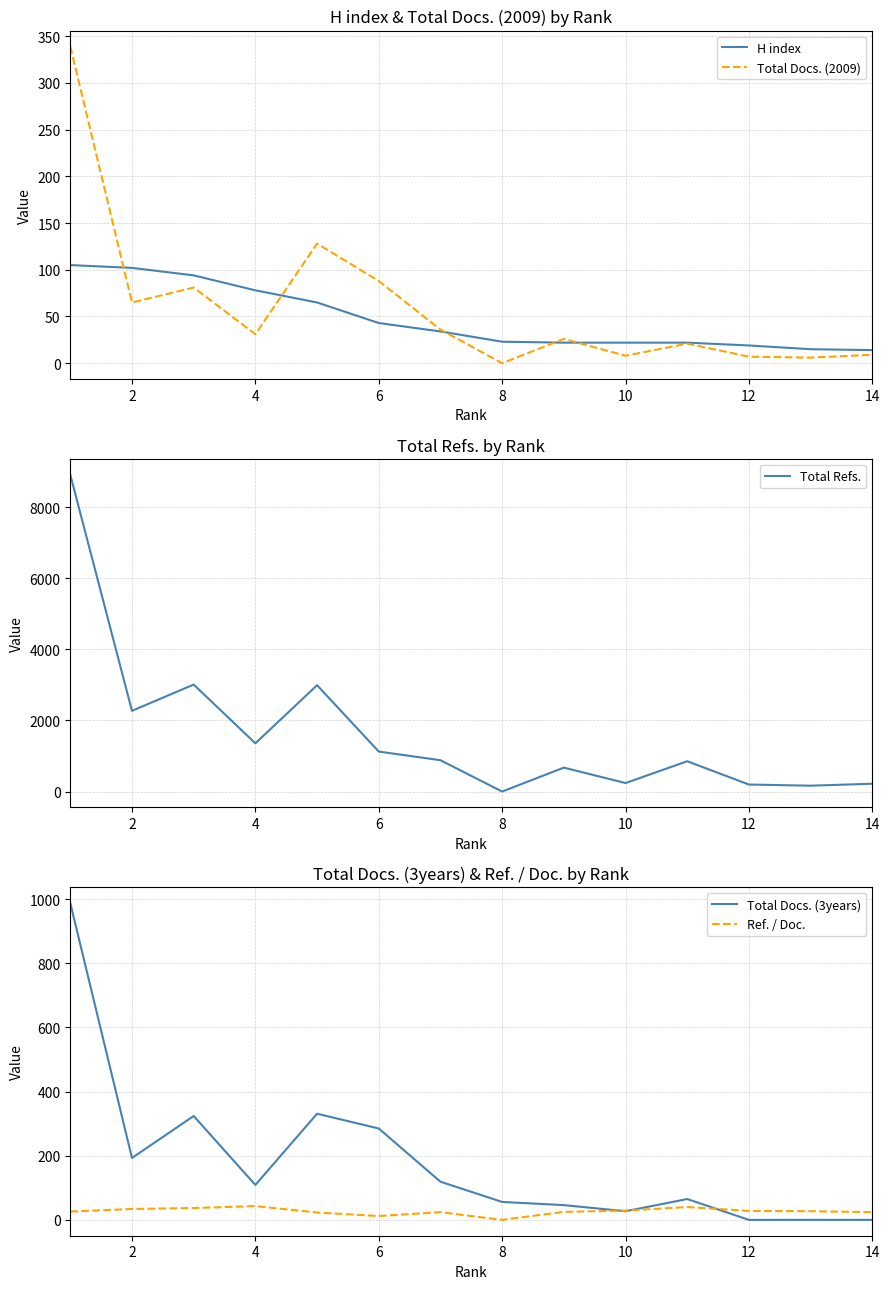

The value of H index at 4 is 110. True or false?

False